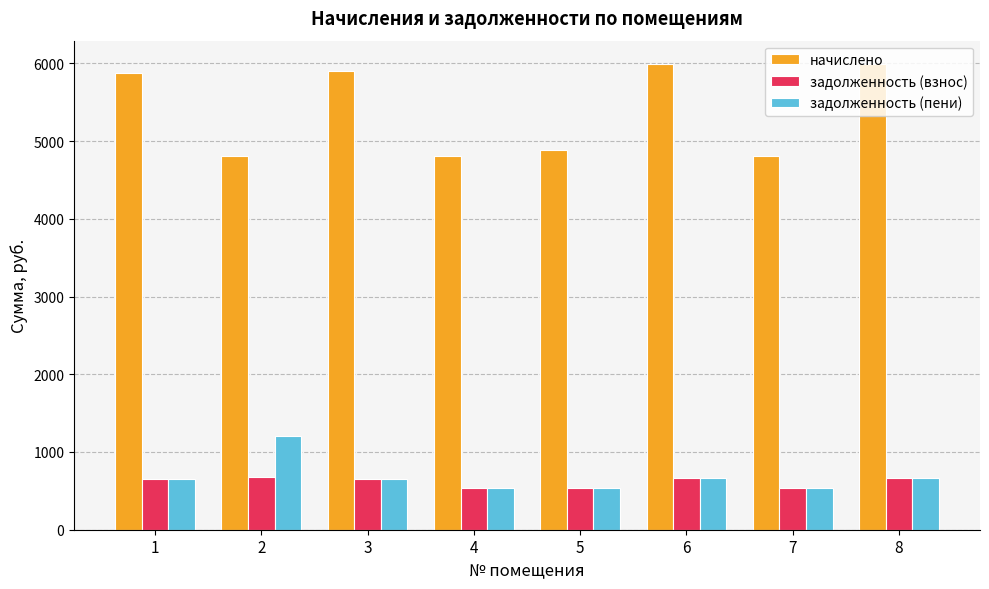

What value does the начислено series have at 3?

5898.3